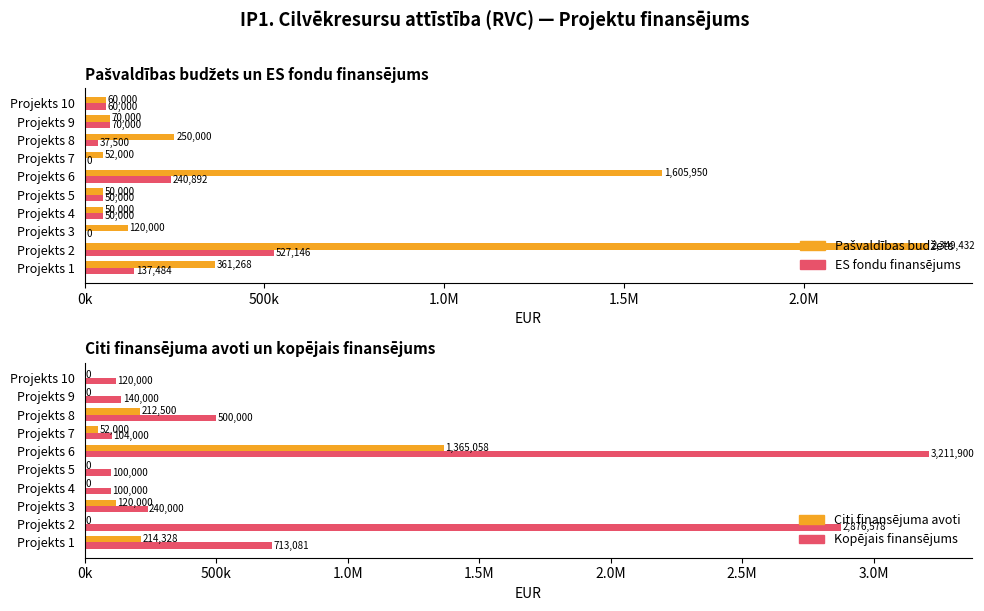

How many data points in Kopējais finansējums are less than 240000?

5